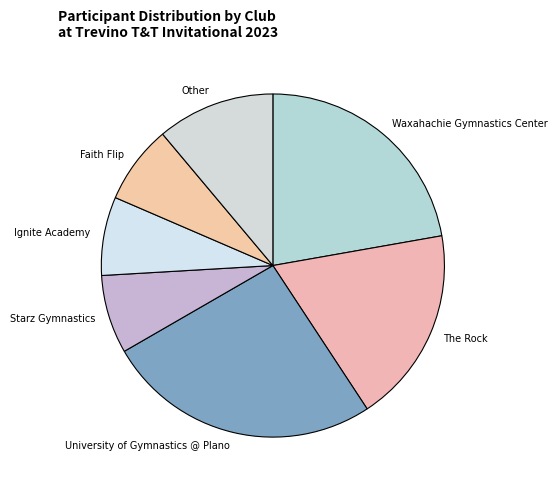

Do Other and Starz Gymnastics together represent more than half of the pie?

No